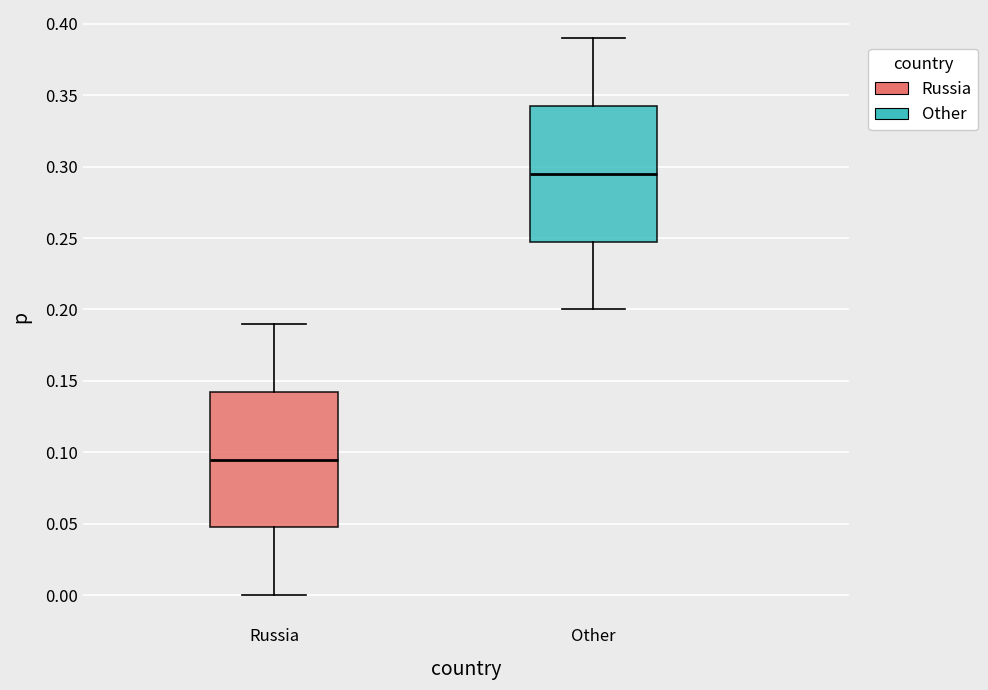

Reading left to right, read every box against the y-axis: the position of its median line, the range the box covers, and the ends of its whiskers. The values are not printed on the chart, so give them approximately, as read against the axis.

Russia: median 0.095, box 0.050 to 0.145, whiskers 0.000 to 0.190
Other: median 0.295, box 0.250 to 0.345, whiskers 0.200 to 0.390